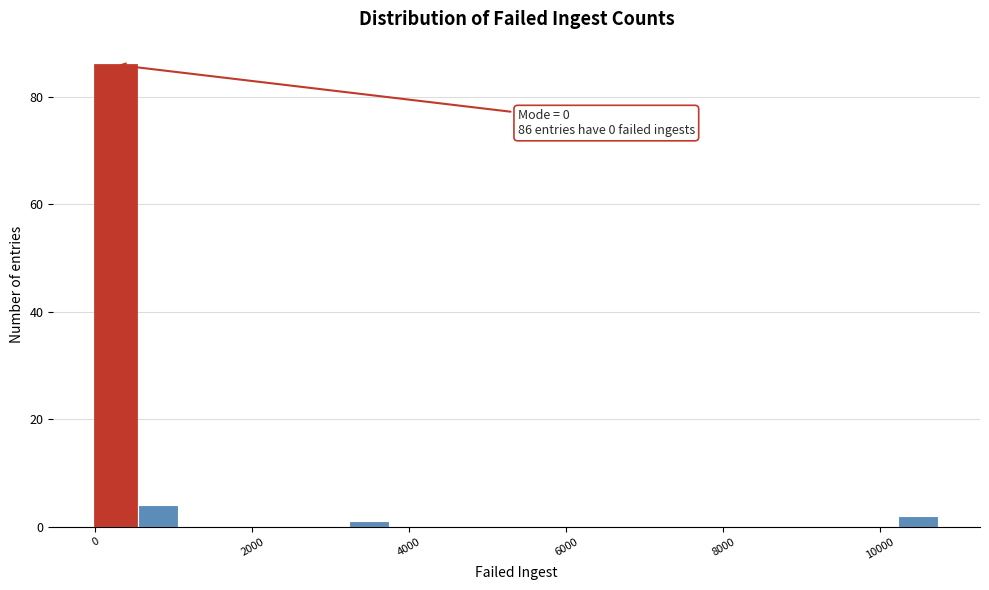

Read against the x-axis, roughly where is the centre of the tallest bar?

200